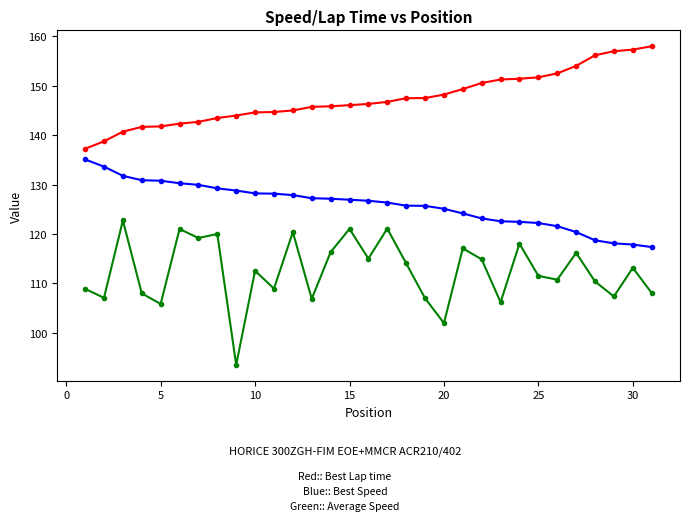

What is the minimum value shown in the chart?

93.5